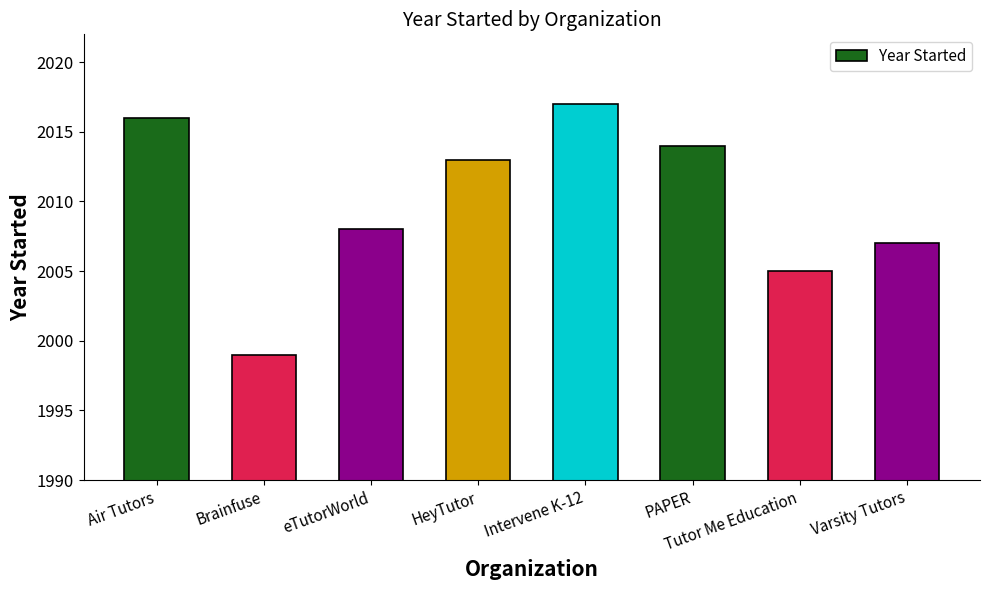

Rank the categories by value from lowest to highest.

Brainfuse, Tutor Me Education, Varsity Tutors, eTutorWorld, HeyTutor, PAPER, Air Tutors, Intervene K-12